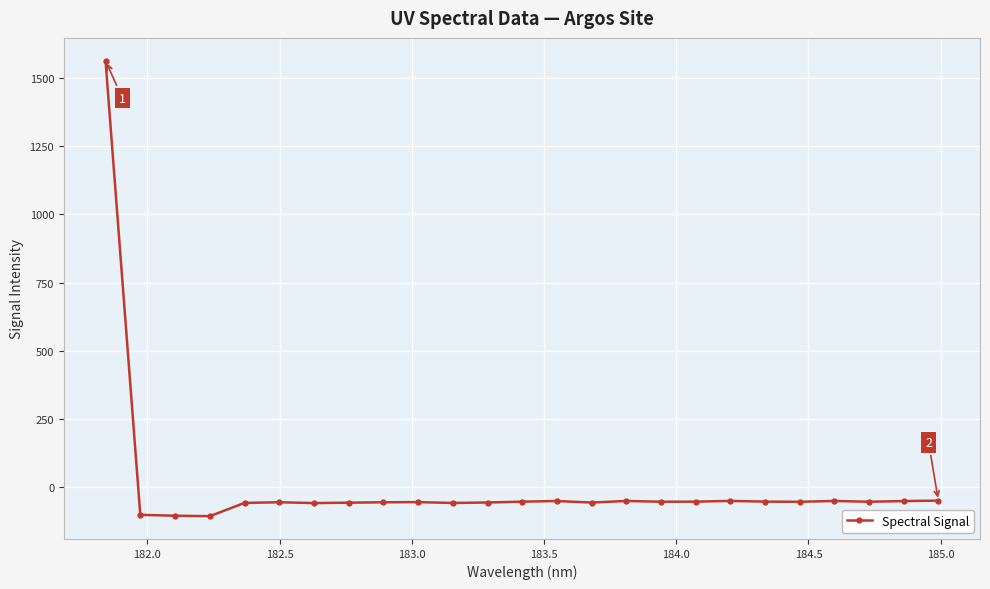

True or false: there are more than 1 points higher than both neighbors.

True